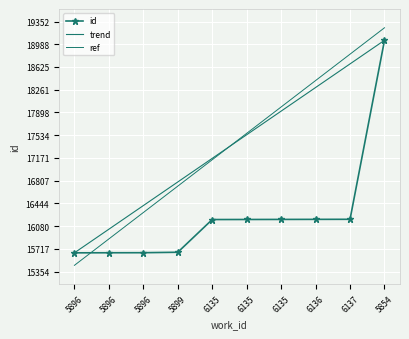

How many lines are shown in the chart?

3